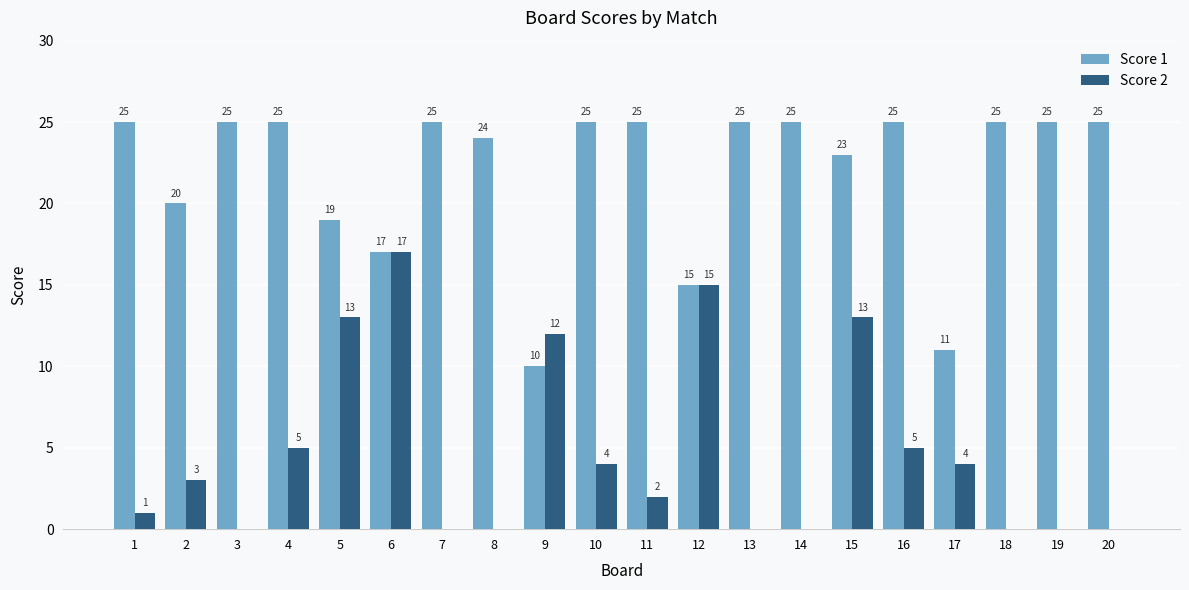

What are all the series names shown in the legend?

Score 1, Score 2